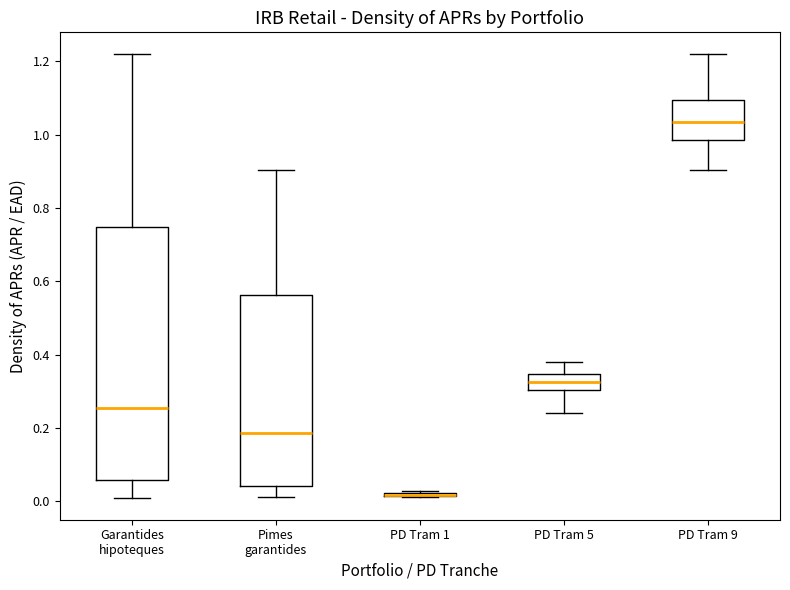

Which box is the tallest, from its lower edge to its upper edge?

Garantides hipoteques